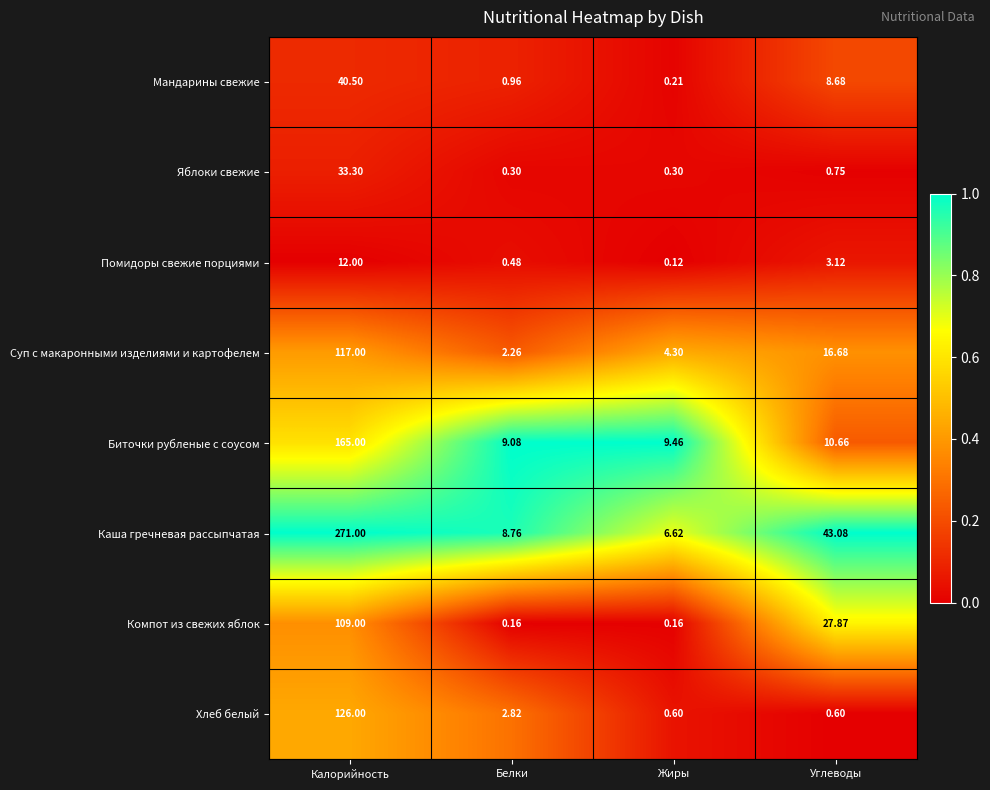

What is the greatest value displayed?

271.0